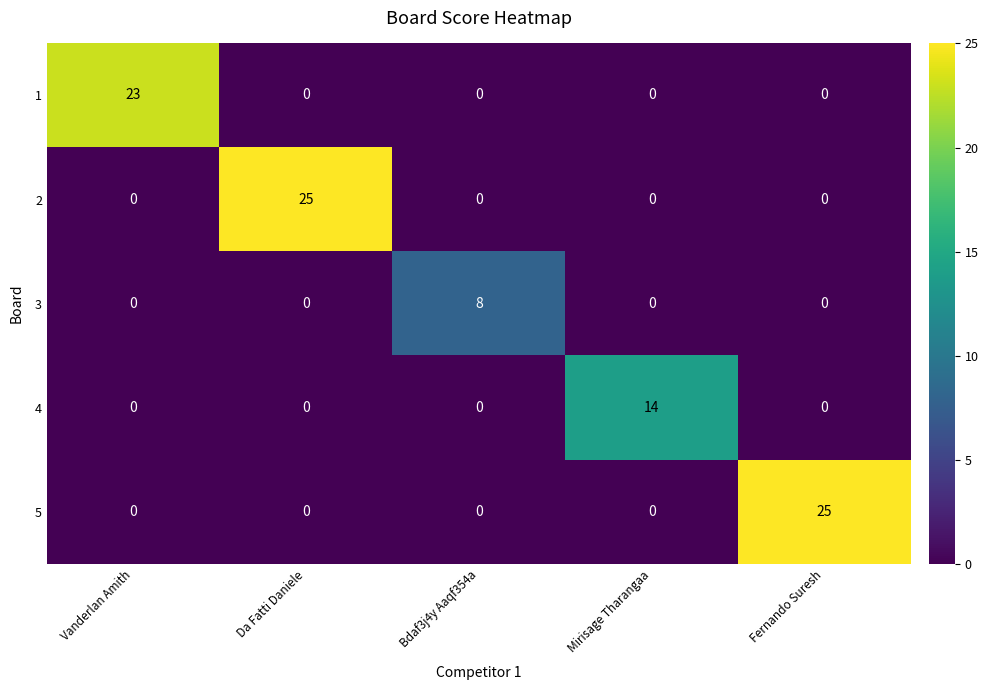

What is the difference between the highest and lowest values at Da Fatti Daniele?

25